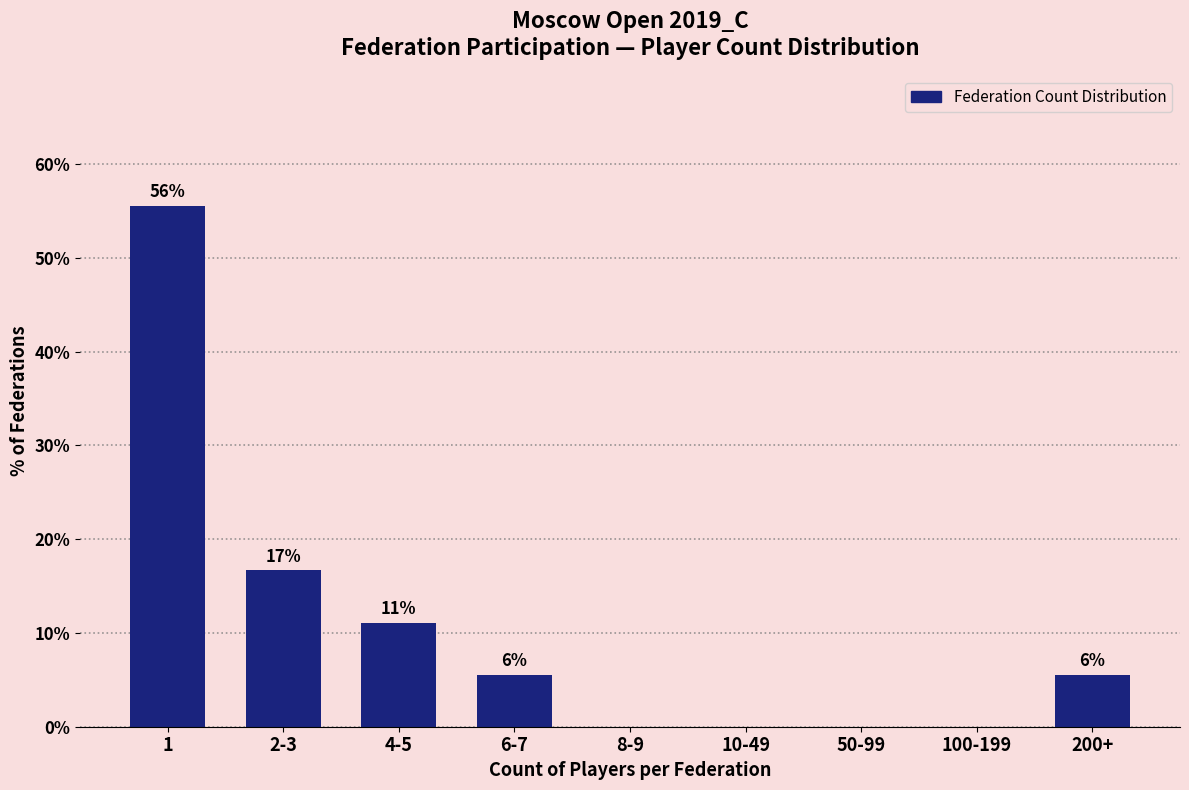

Are the bars horizontal?

No